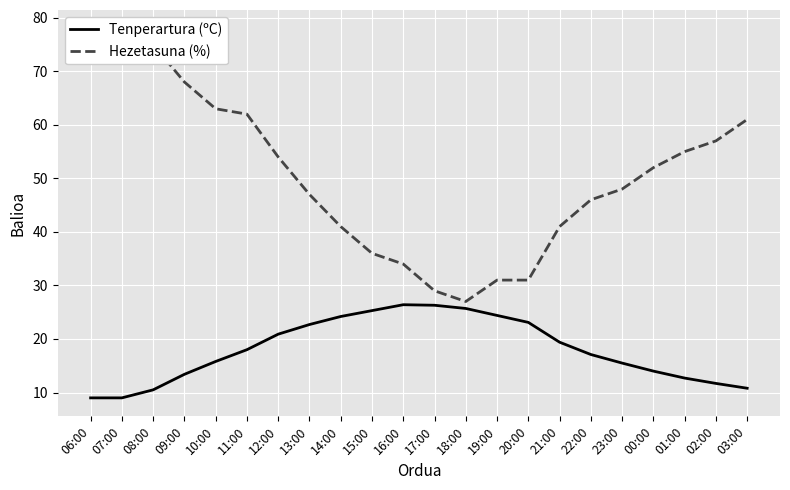

At which label does Hezetasuna (%) reach its peak?

07:00